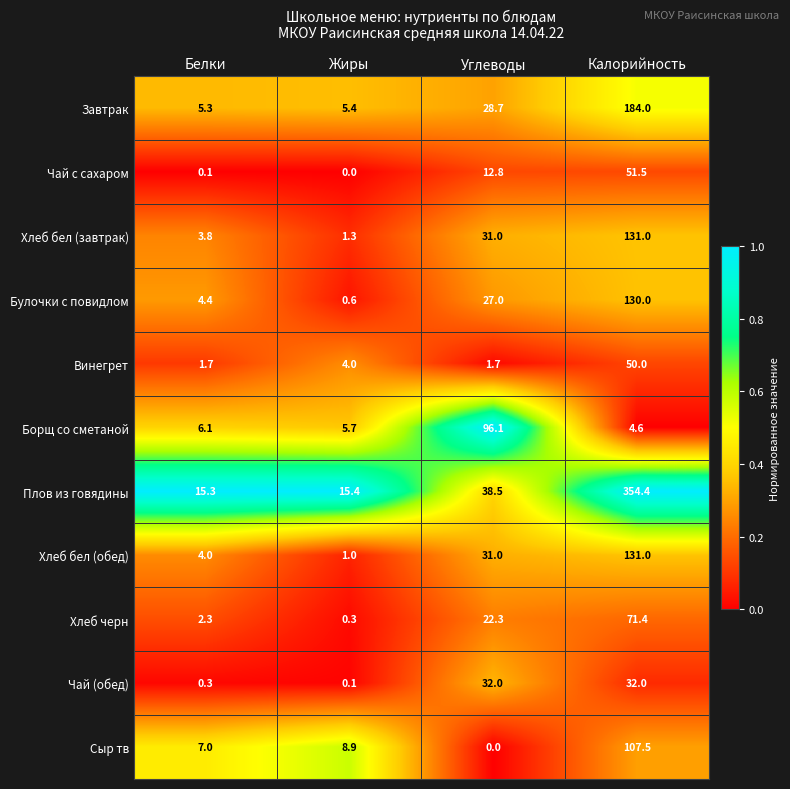

Which label corresponds to the largest value in the chart?

Калорийность